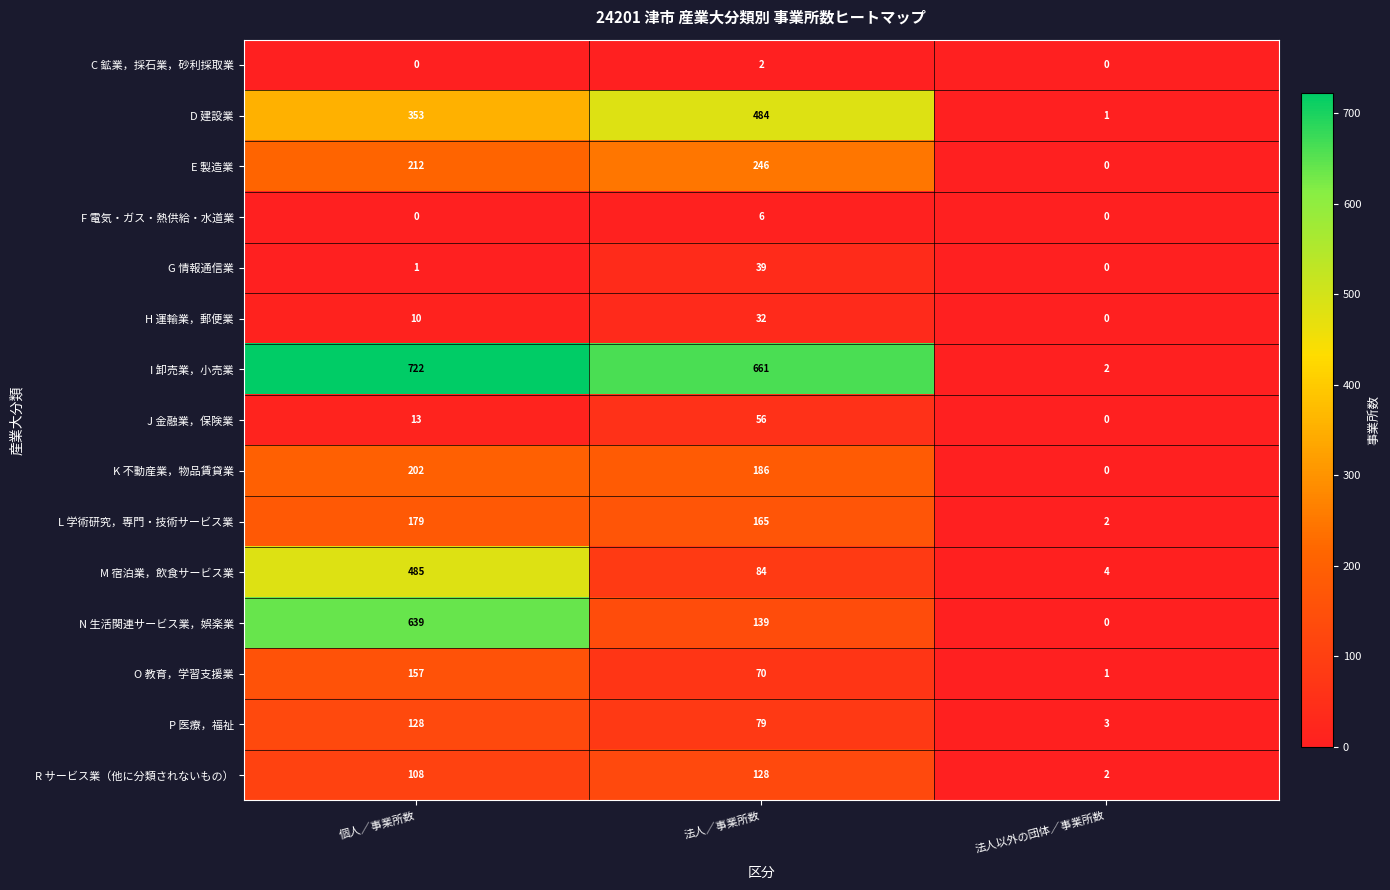

What is the sum of the M 宿泊業，飲食サービス業 values at 法人以外の団体／事業所数 and 法人／事業所数?

88